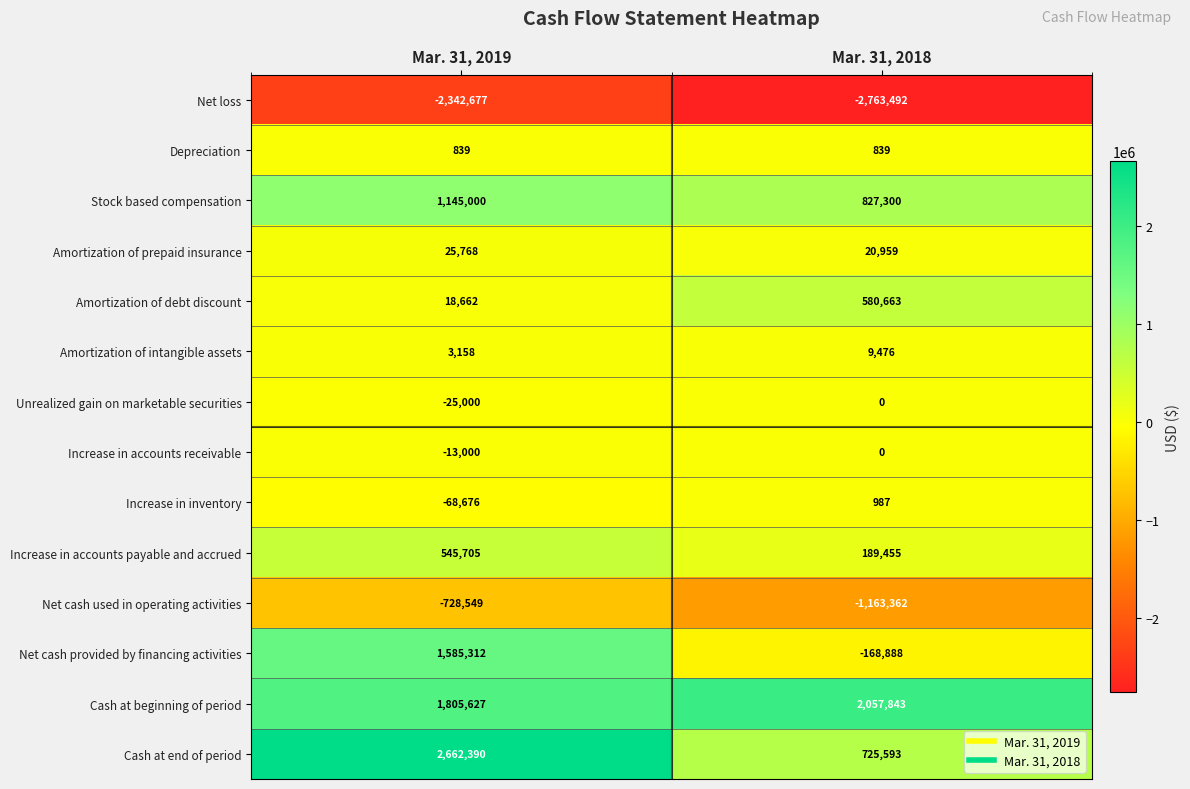

Reading left to right, extract all data points from this chart.

Net loss: -2342677	-2763492
Depreciation: 839	839
Stock based compensation: 1145000	827300
Amortization of prepaid insurance: 25768	20959
Amortization of debt discount: 18662	580663
Amortization of intangible assets: 3158	9476
Unrealized gain on marketable securities: -25000	0
Increase in accounts receivable: -13000	0
Increase in inventory: -68676	987
Increase in accounts payable and accrued: 545705	189455
Net cash used in operating activities: -728549	-1163362
Net cash provided by financing activities: 1585312	-168888
Cash at beginning of period: 1805627	2057843
Cash at end of period: 2662390	725593